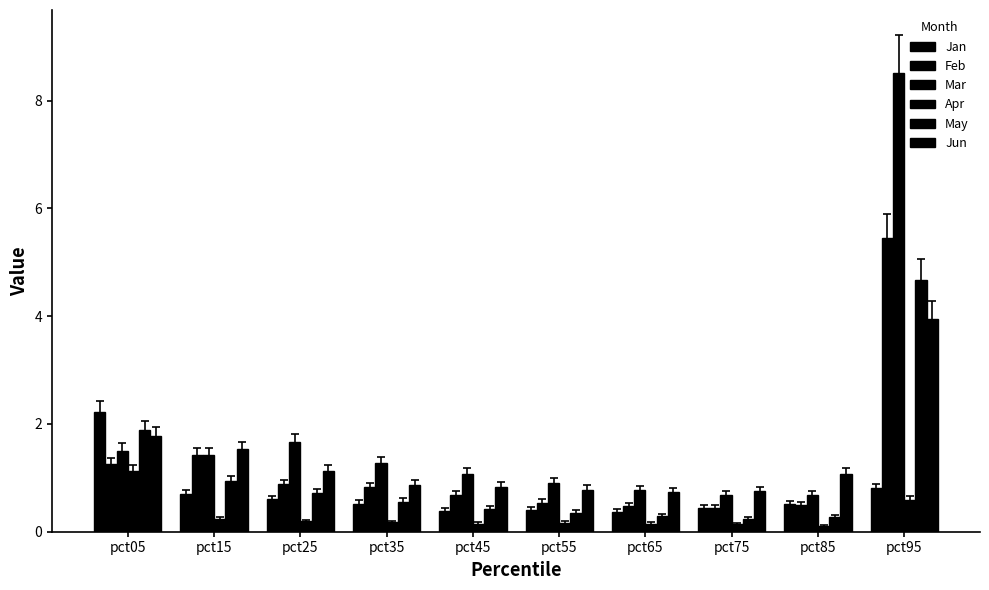

Does the chart contain any negative values?

No